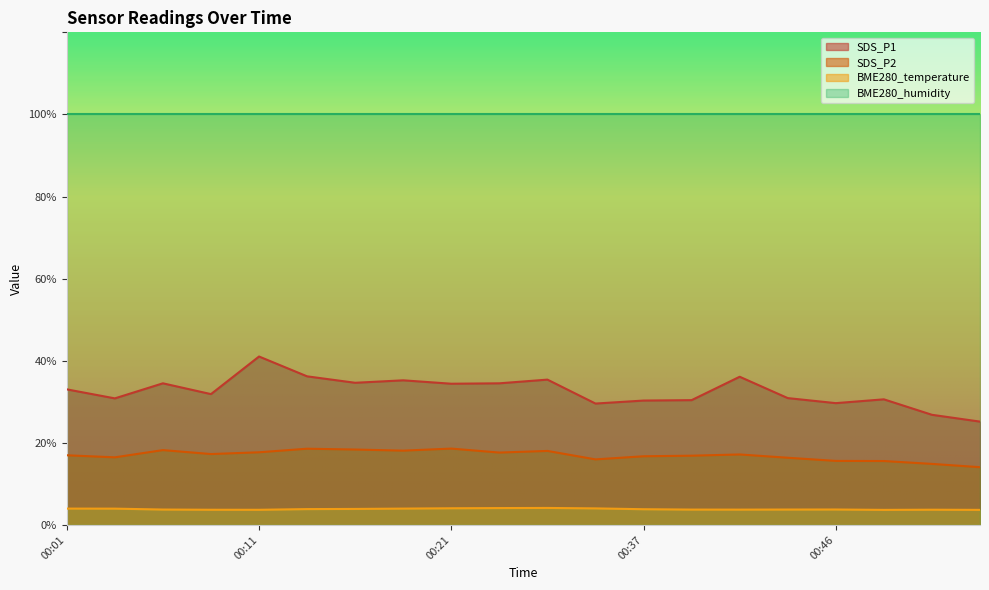

At how many categories does at least one series exceed 23?

20